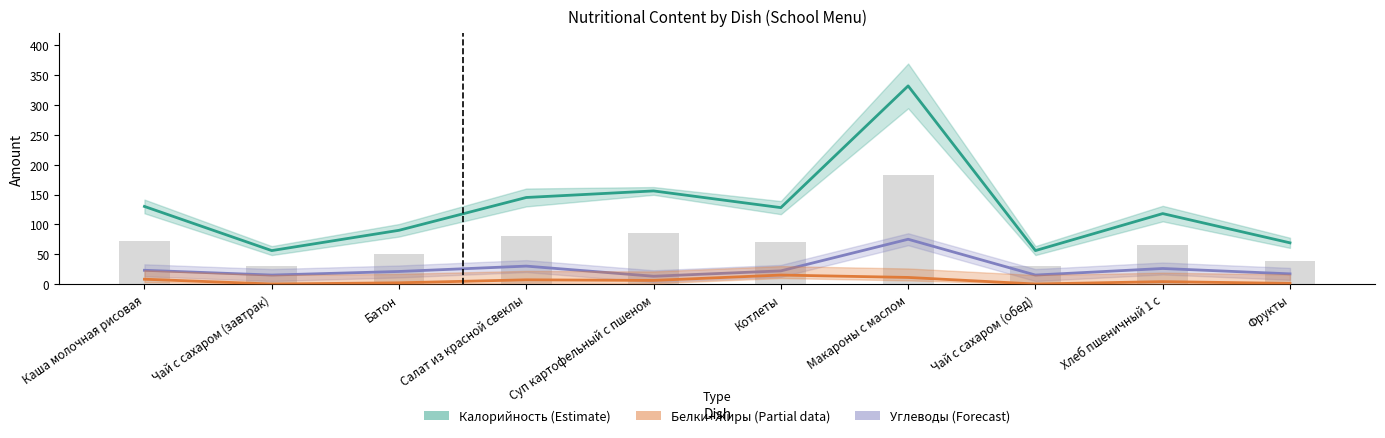

Rank the categories by Углеводы (Forecast) value from lowest to highest.

Суп картофельный с пшеном, Чай с сахаром (завтрак), Чай с сахаром (обед), Фрукты, Батон, Котлеты, Каша молочная рисовая, Хлеб пшеничный 1 с, Салат из красной свеклы, Макароны с маслом